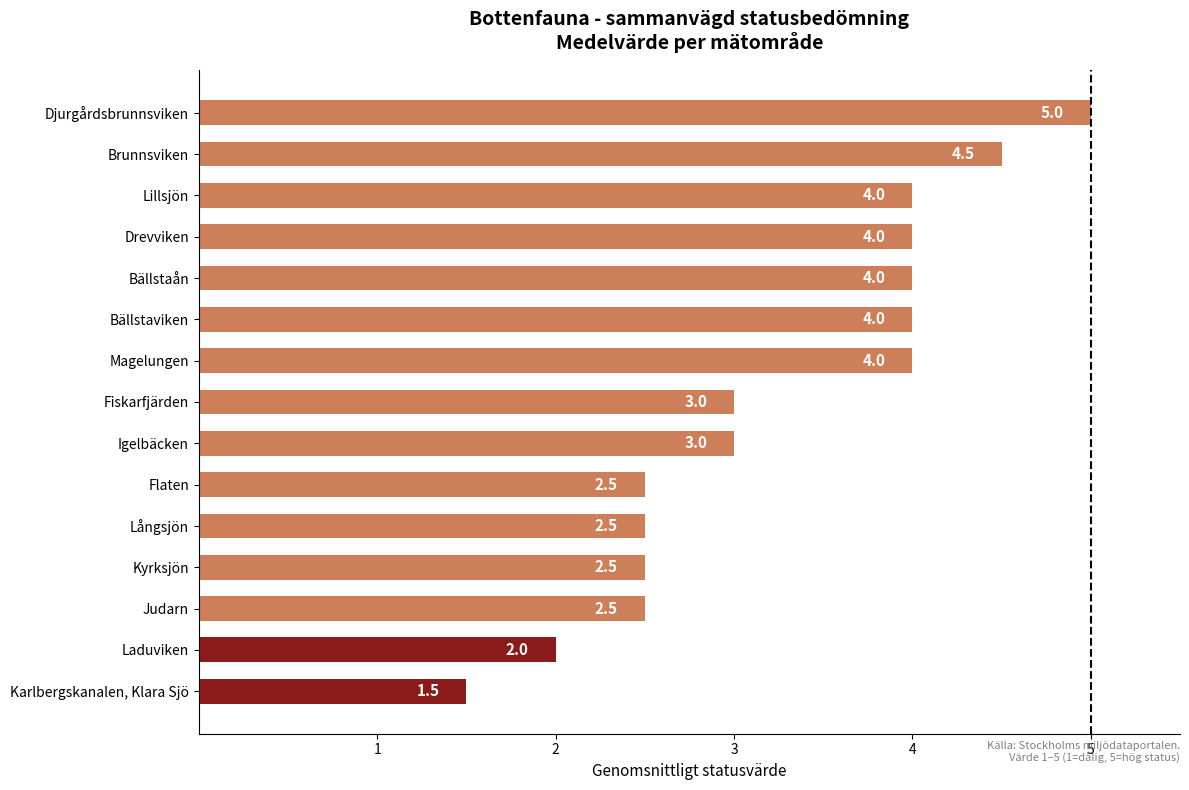

Is it true that the value at Flaten is 0.9?

False